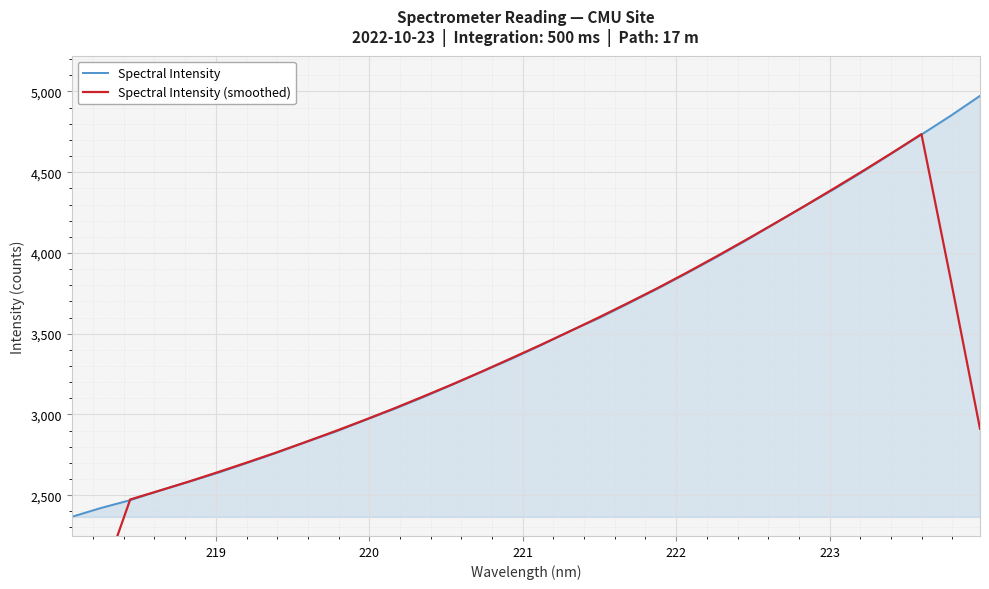

How many data points in Spectral Intensity (smoothed) are less than 3348?

16